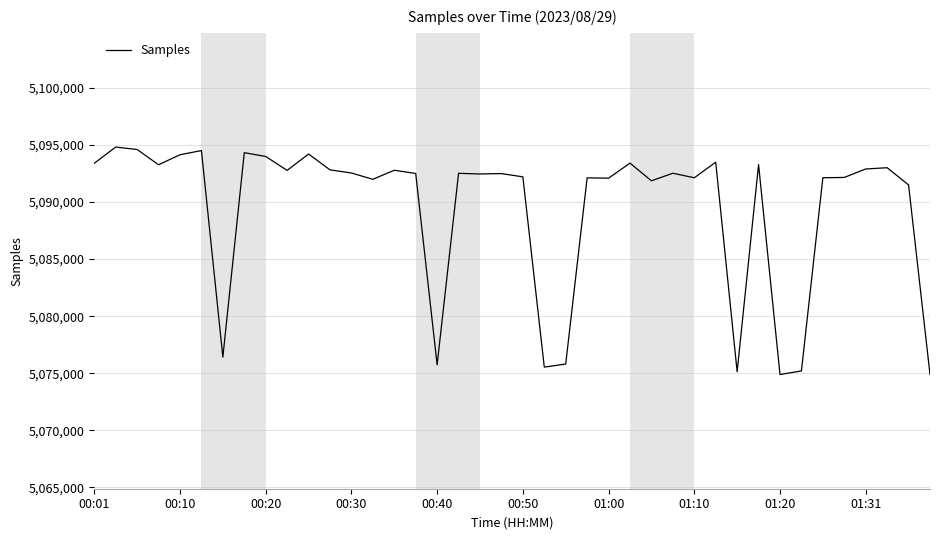

What is the greatest value displayed?

5094808